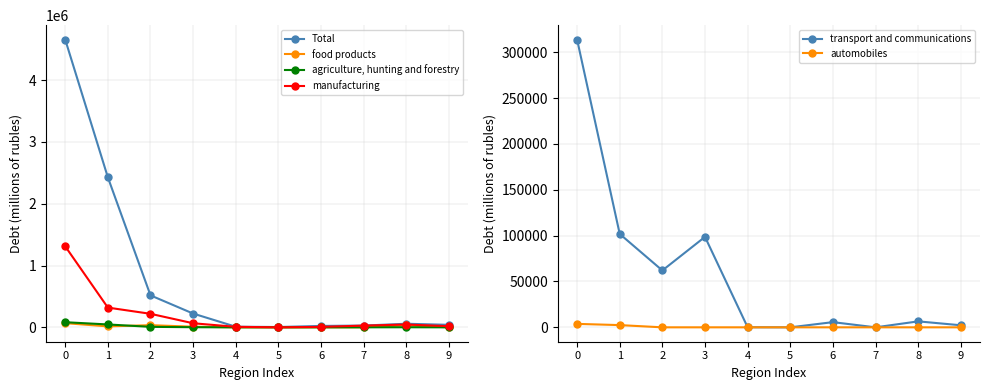

Reading left to right, what are all the values shown in this chart?

Total: 4656518	2427669	517401	222862	9923	5142	22574	28544	57855	40329
food products: 67658	15379	34993	10261	0	0	0	195	32939	92
agriculture, hunting and forestry: 82871	46546	7827	2020	15	63	0	279	1243	0
manufacturing: 1310984	319541	218908	66014	8199	32	7100	27926	45379	18445
transport and communications: 313786	101824	62013	98636	79	0	5659	0	6502	2251
automobiles: 3763	2435	0	0	0	0	0	0	0	0